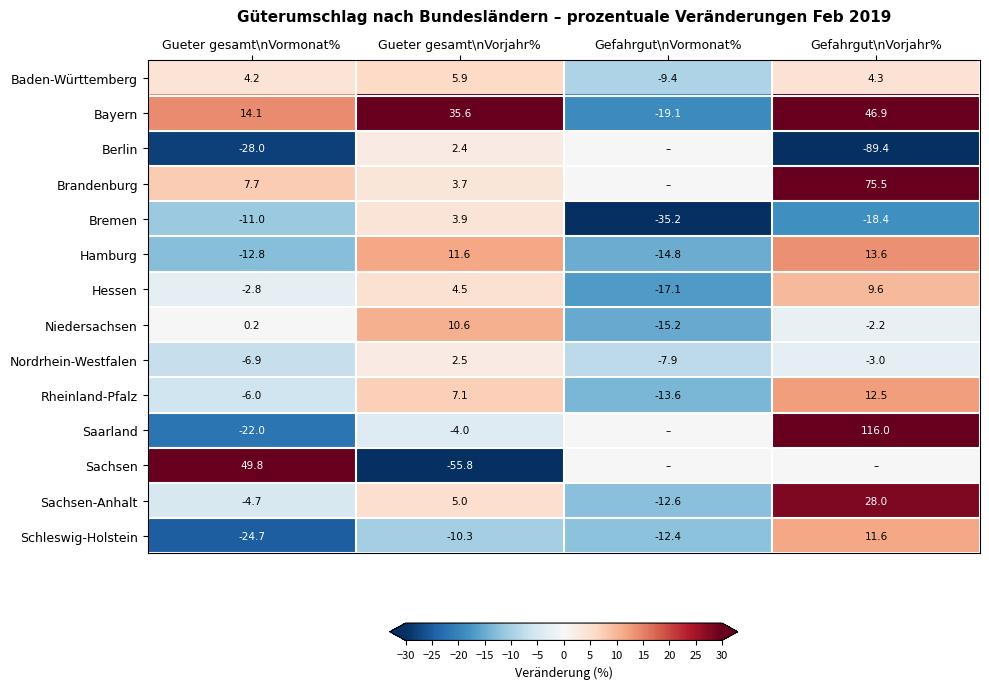

At which category is the sum across all series the highest?

Gefahrgut\nVorjahr%